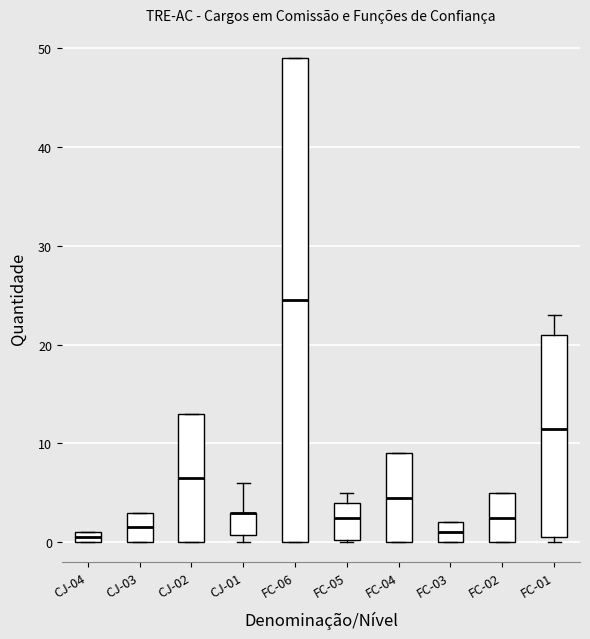

Comparing the boxes themselves (not the whiskers), which one is the tallest?

FC-06